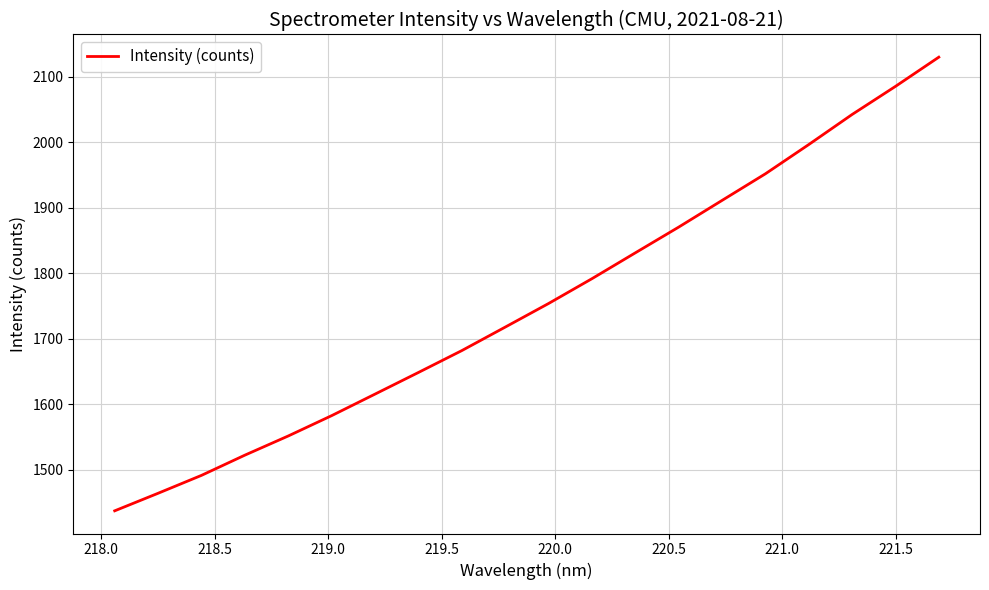

True or false: the data has more than 1 interior local peaks.

False